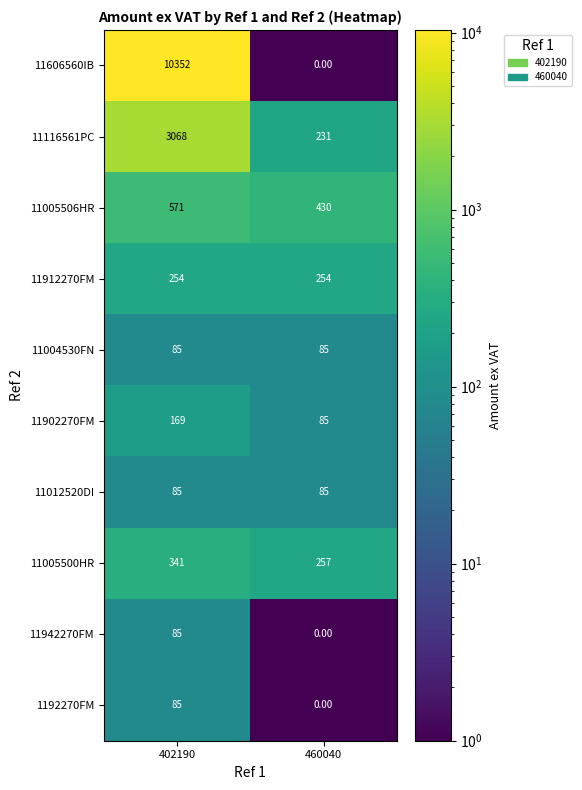

At which category is the sum across all series the highest?

402190